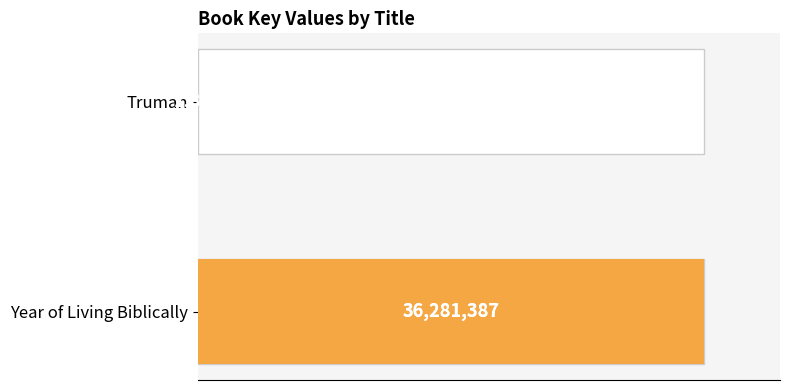

Reading left to right, what are all the values shown in this chart?

0.0=36281387	0.5=1841